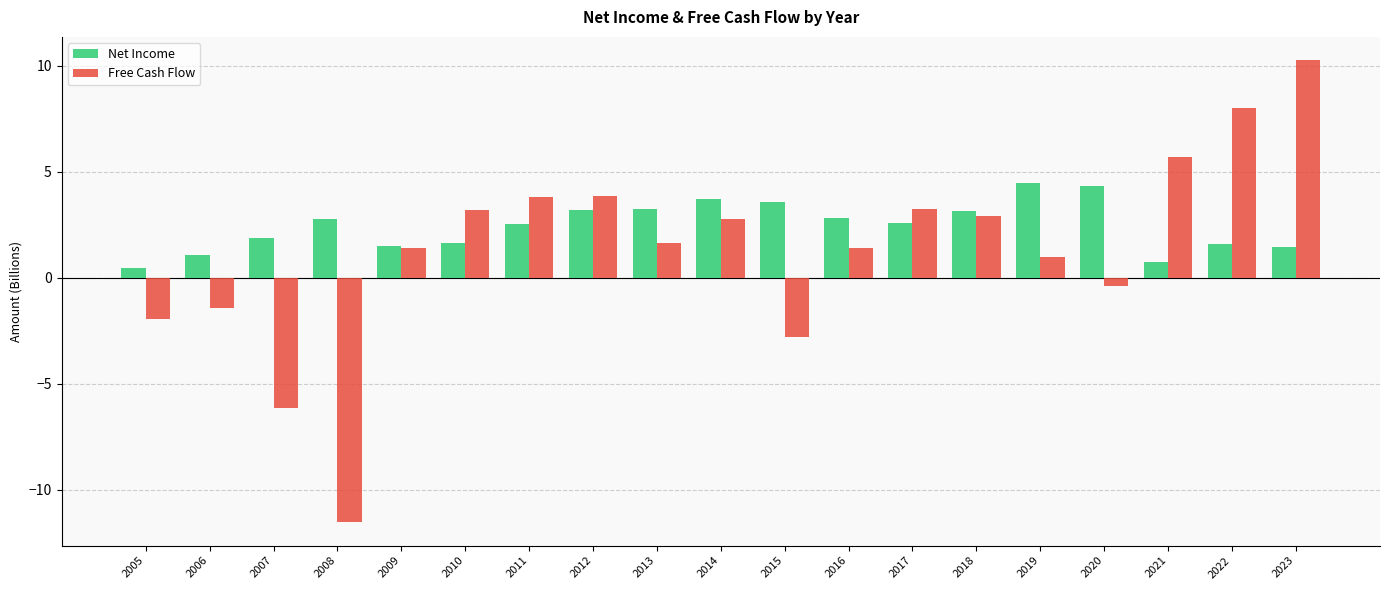

What is the total value across all series at 2023?

11.7